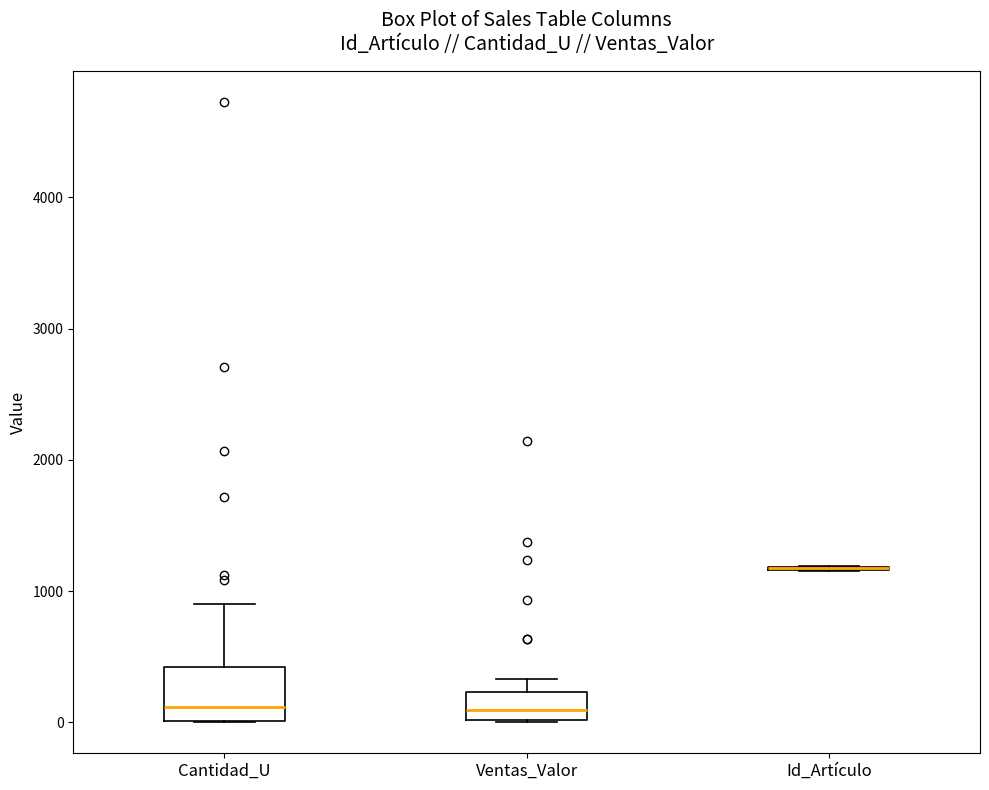

Comparing the boxes themselves (not the whiskers), which one is the tallest?

Cantidad_U